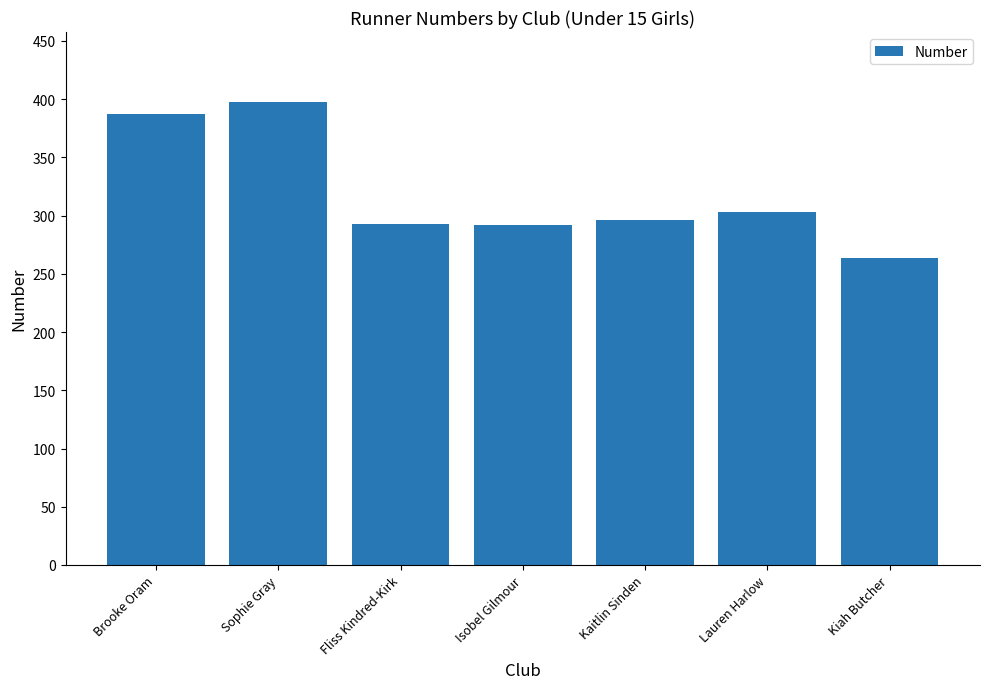

What value does the data have at Kaitlin Sinden?

296